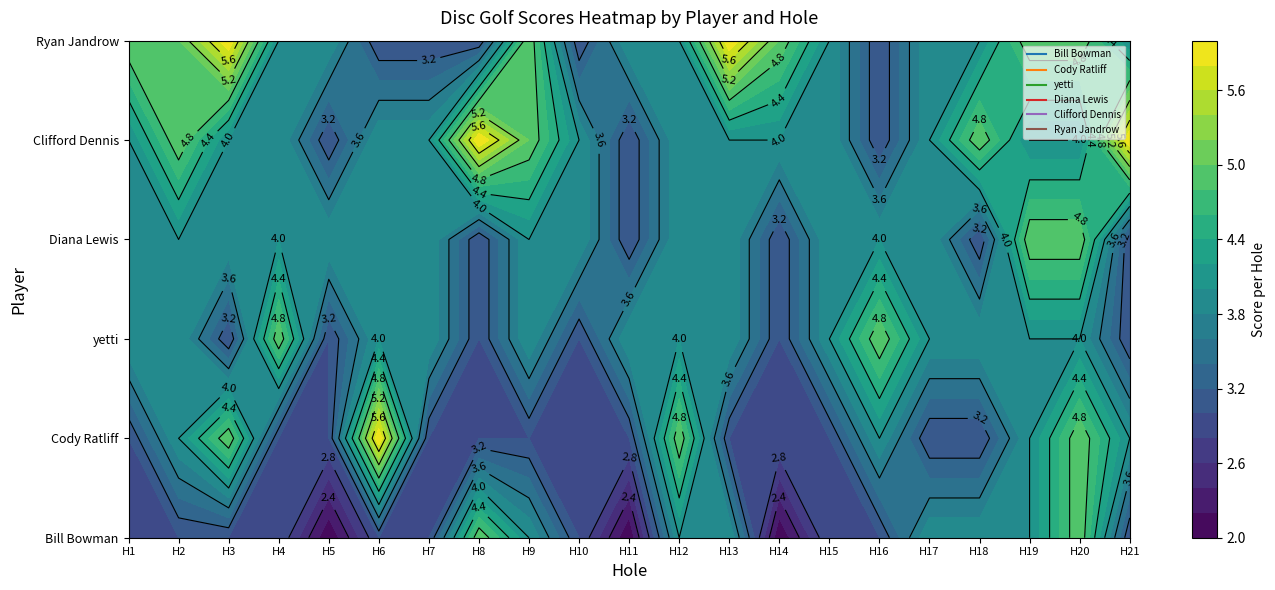

Which series has the widest spread of values?

Bill Bowman